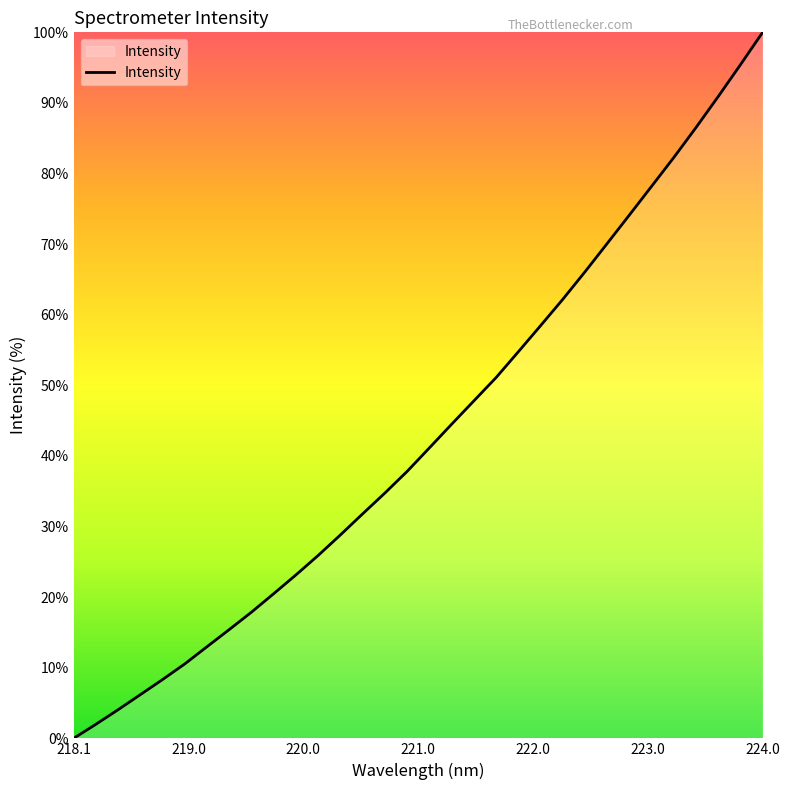

What is the difference between the maximum and minimum values?

100.0